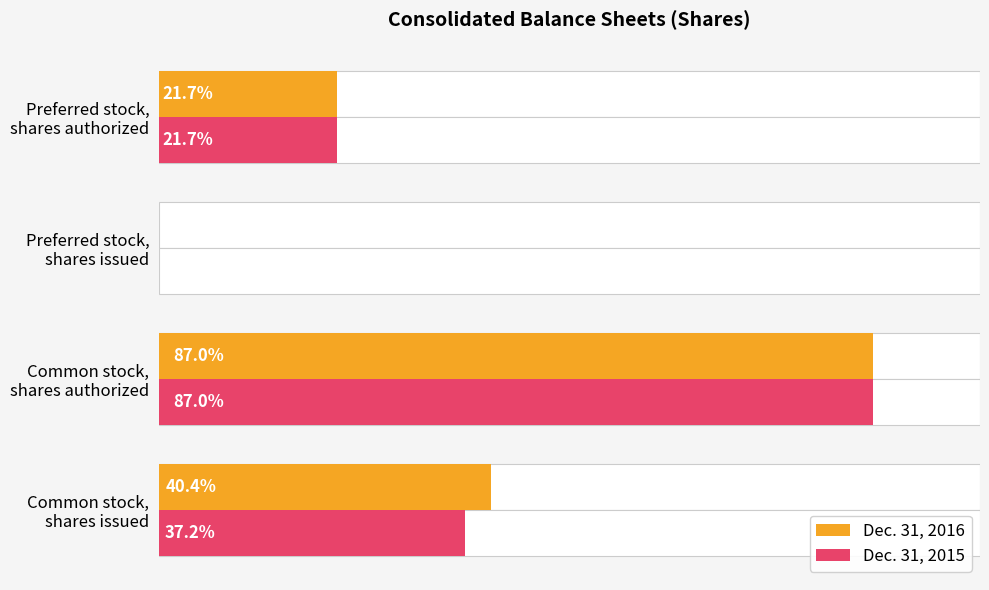

Count the Dec. 31, 2016 values in the range 50000000 to 200000000.

3